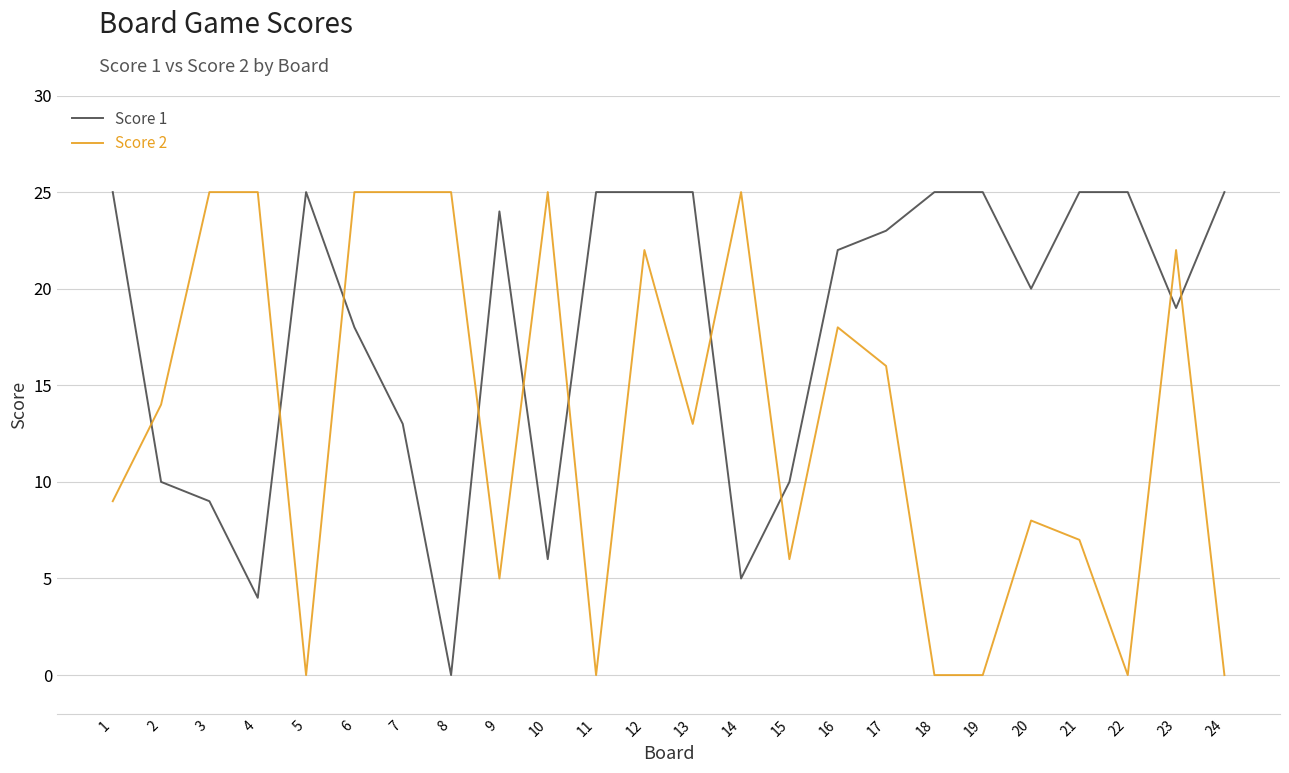

Is it true that Score 1 equals 8 at 14?

False